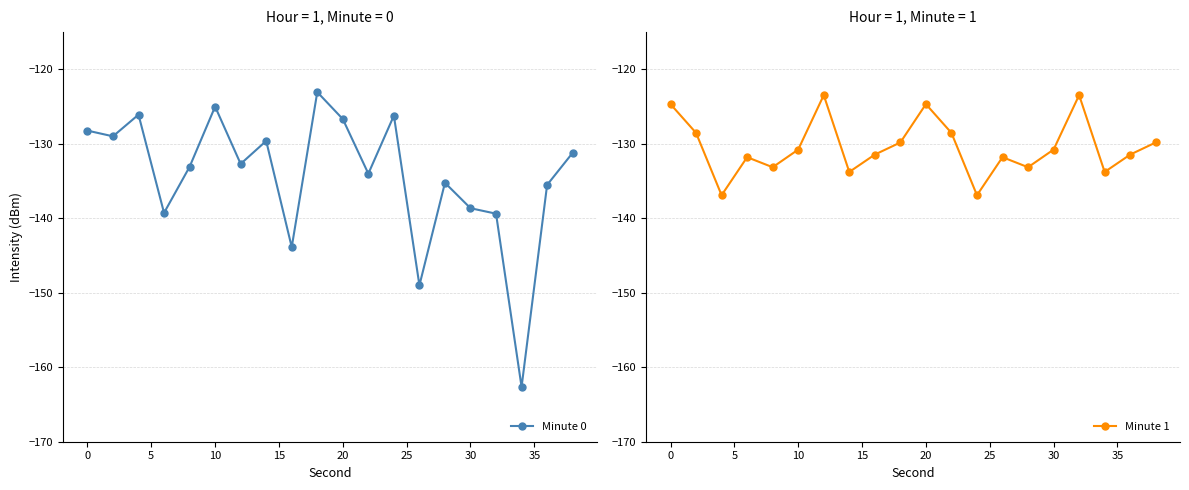

Which series ends up on top after the final intersection of Minute 1 and Minute 0?

Minute 1